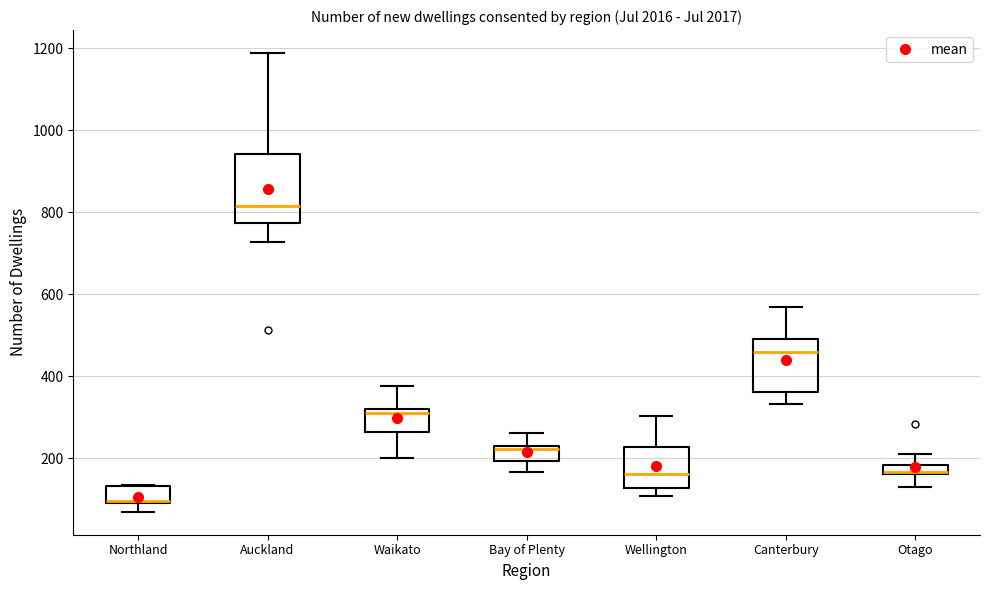

Comparing the boxes themselves (not the whiskers), which one is the tallest?

Auckland